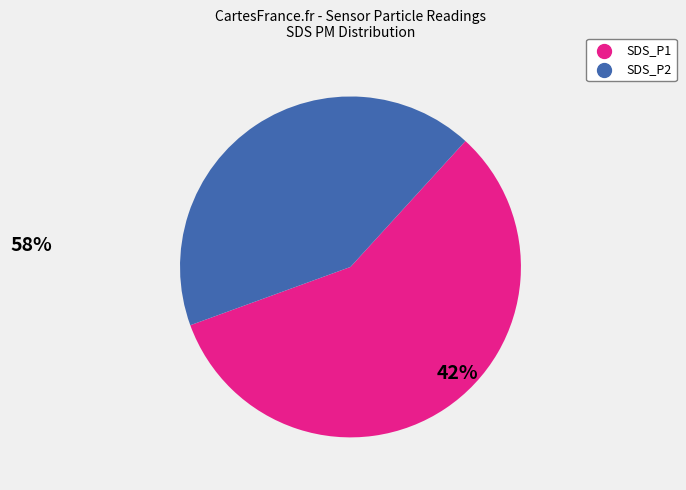

True or false: SDS_P1 accounts for 58% of the total.

True